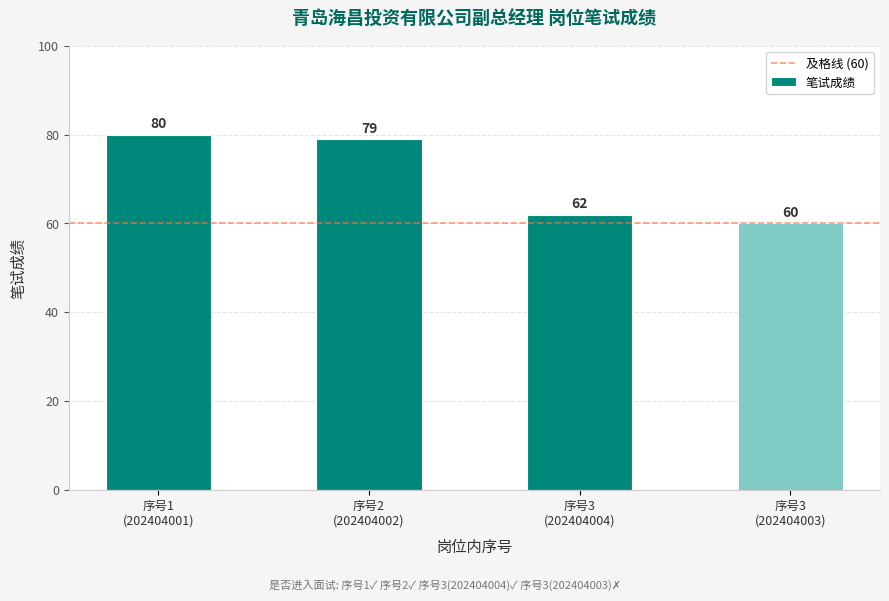

List the labels in order of value, largest first.

序号1
(202404001), 序号2
(202404002), 序号3
(202404004), 序号3
(202404003)